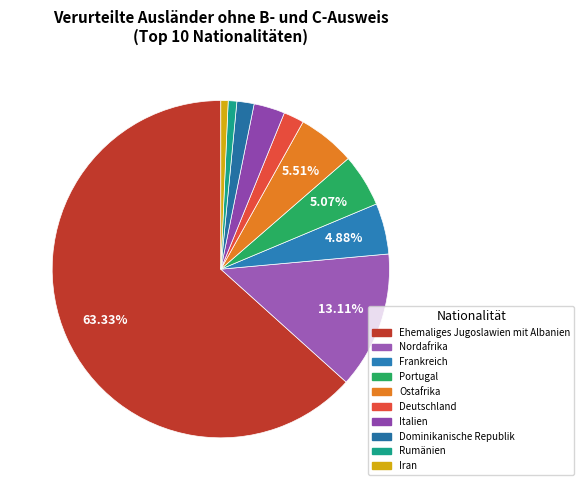

What is the change in value from Portugal to Rumänien?

-67